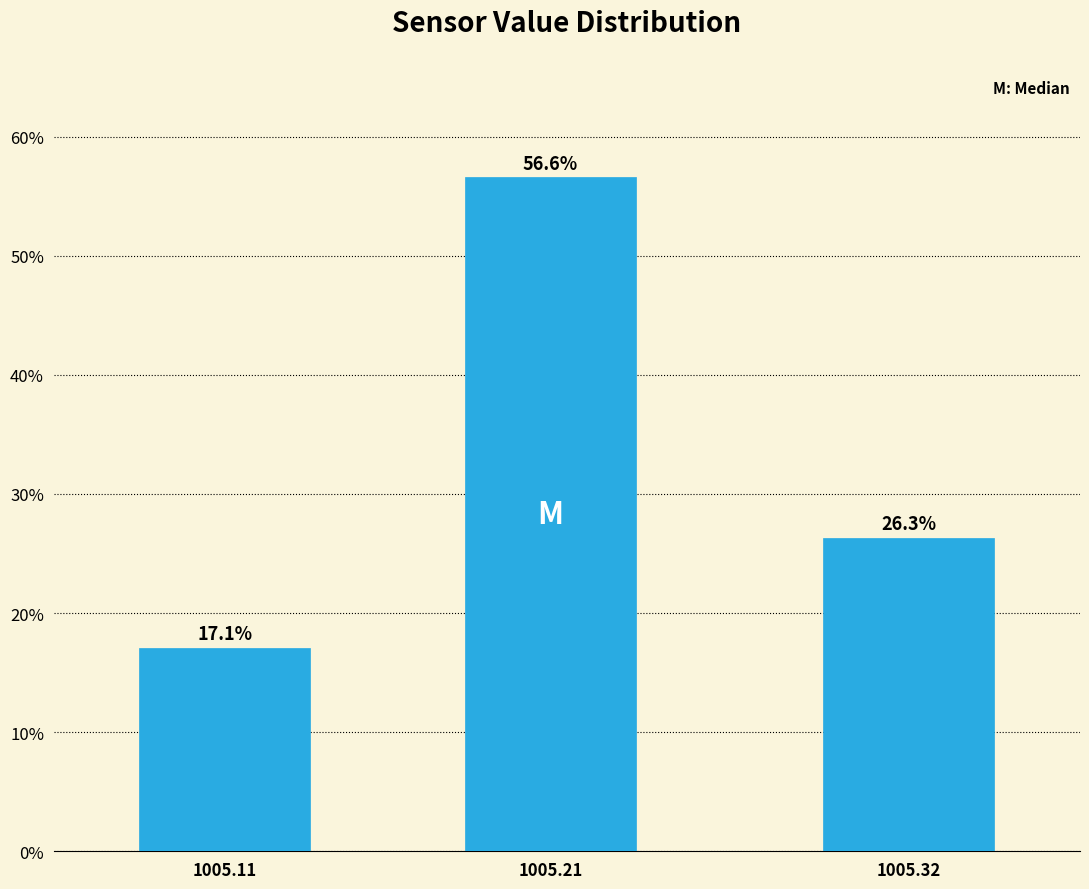

Reading left to right, list all the values displayed in this chart.

17.1	56.6	26.3